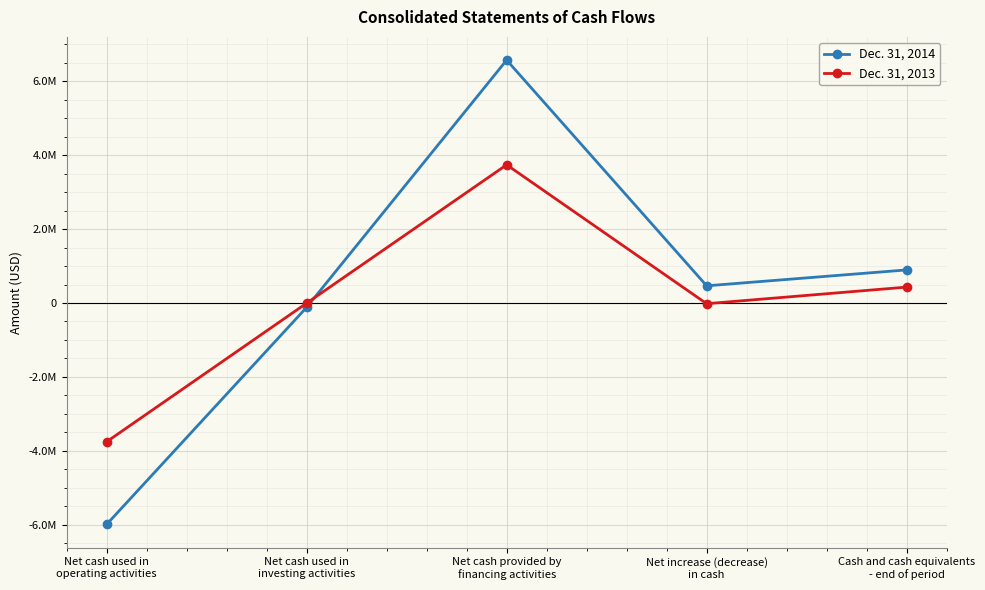

Where is Dec. 31, 2014 nearest to the value 291000?

Net increase (decrease)
in cash